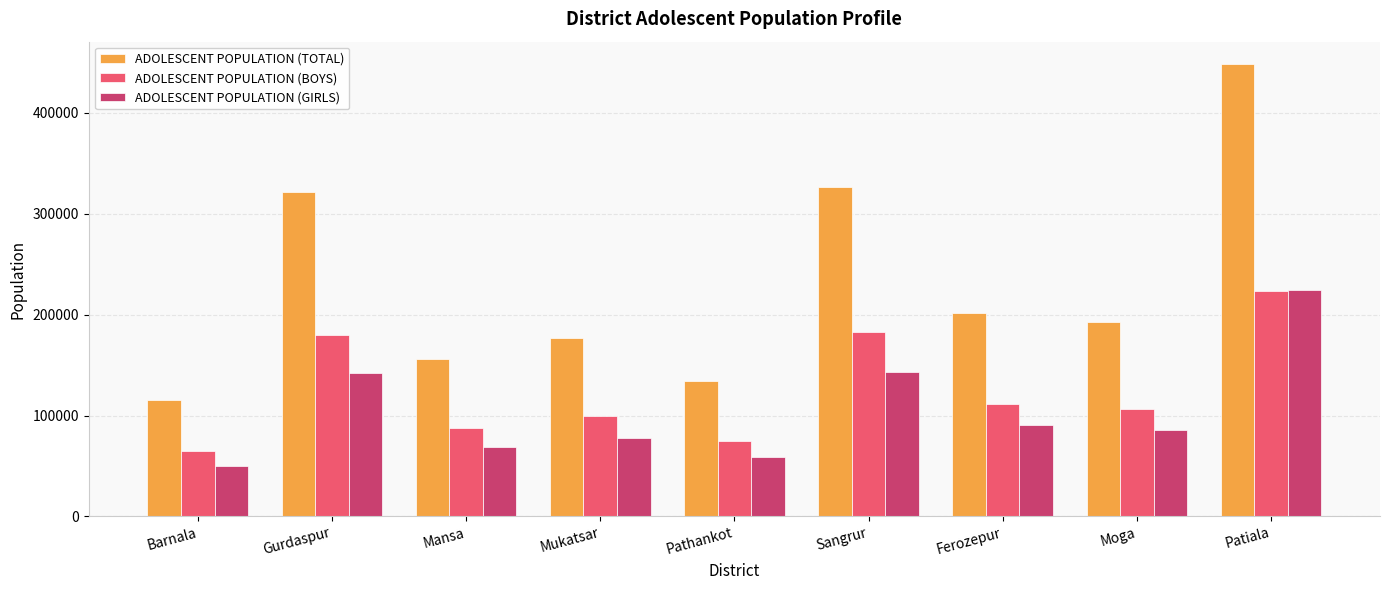

What are all the series names shown in the legend?

ADOLESCENT POPULATION (TOTAL), ADOLESCENT POPULATION (BOYS), ADOLESCENT POPULATION (GIRLS)